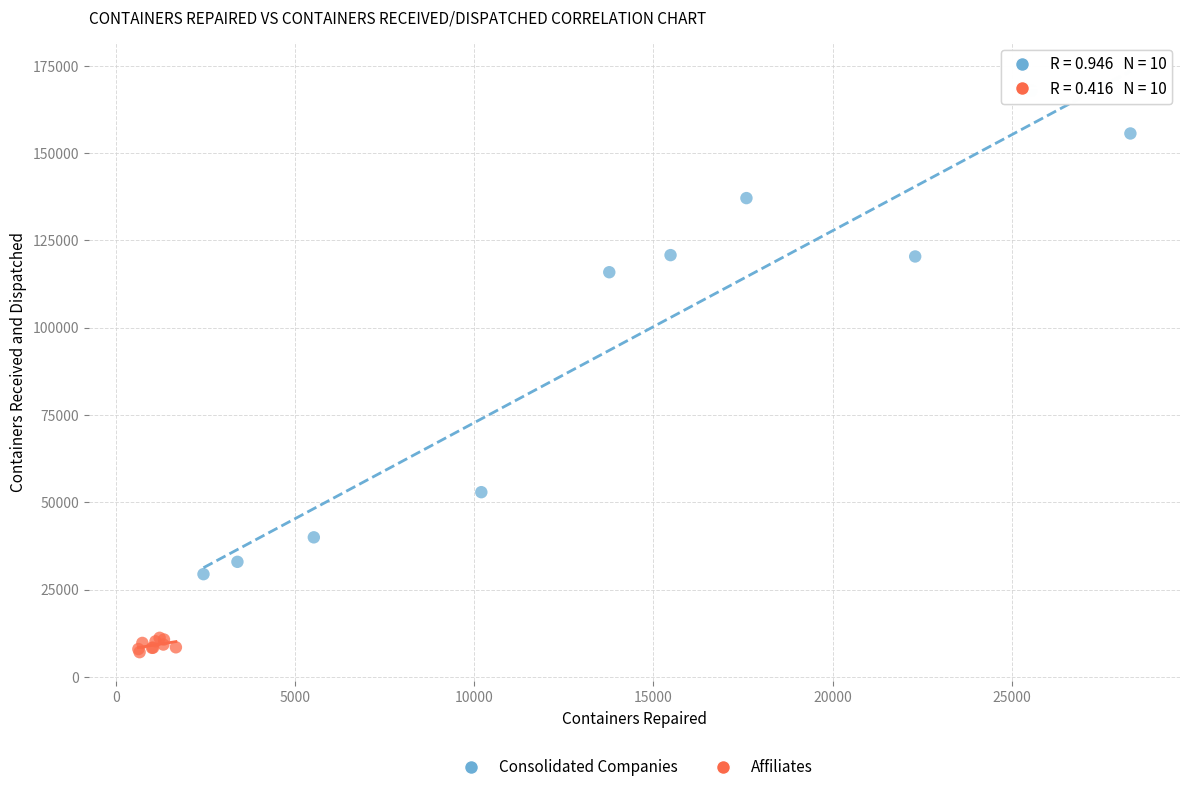

Which series has the widest spread of Y values?

Consolidated Companies